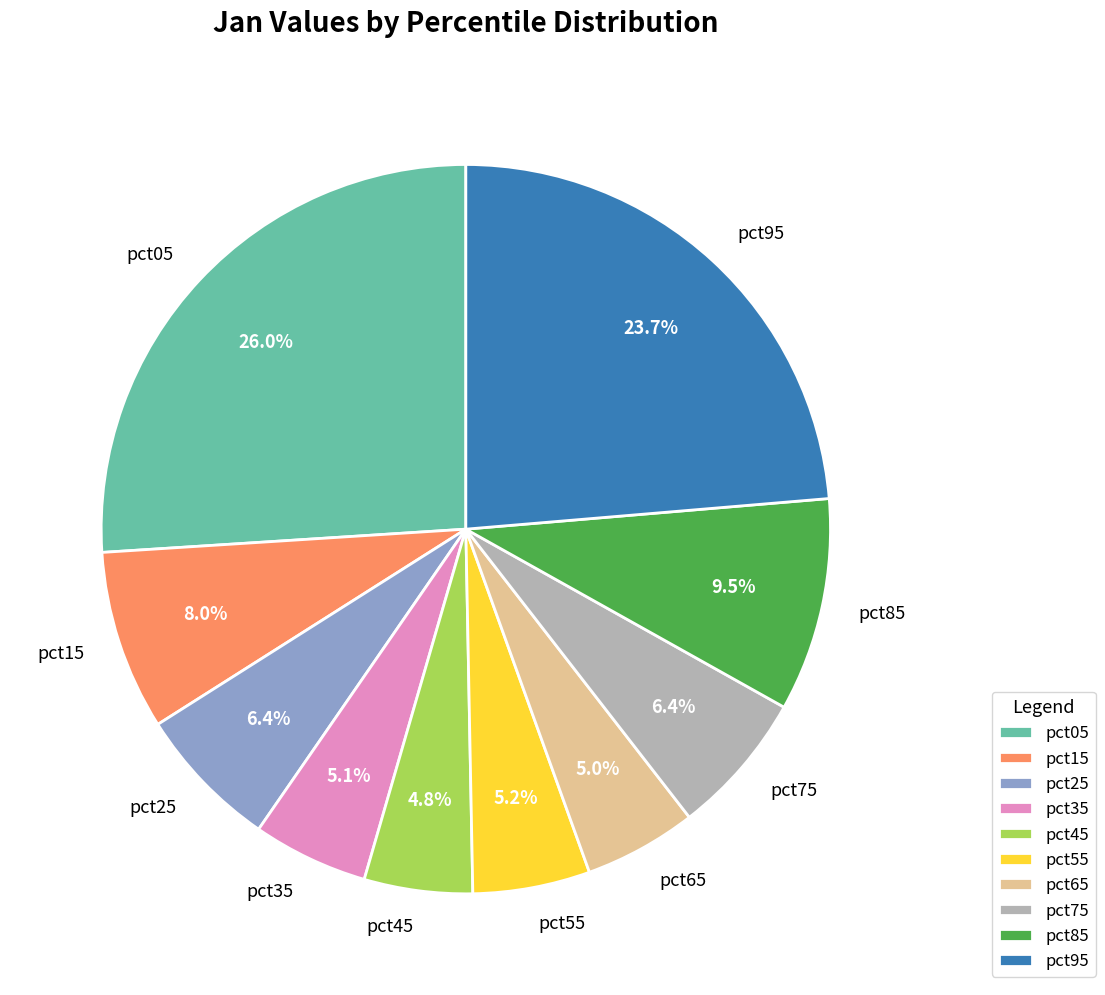

What percentage is NOT represented by pct15?

92.0%